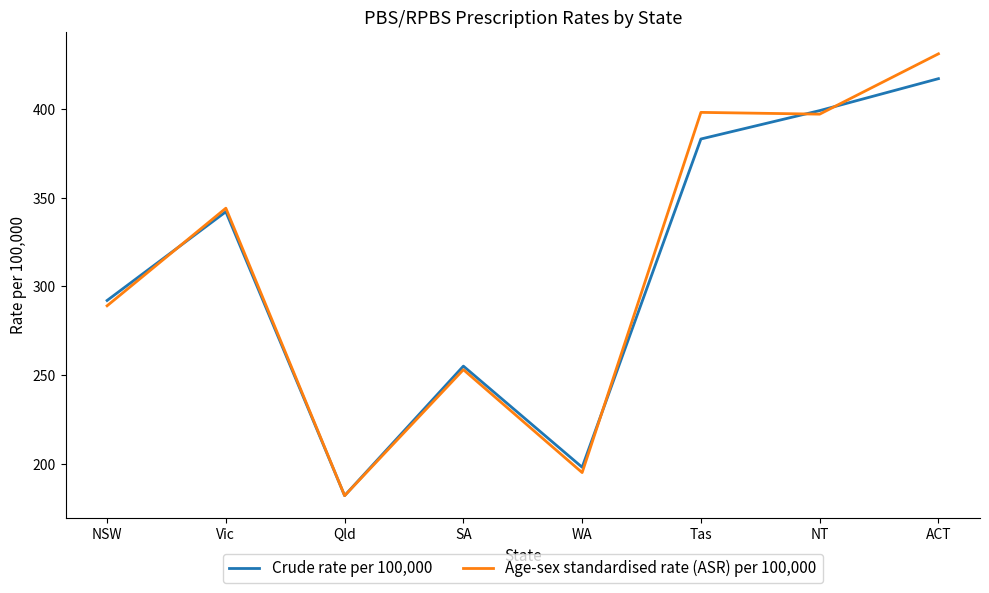

How many lines are shown in the chart?

2